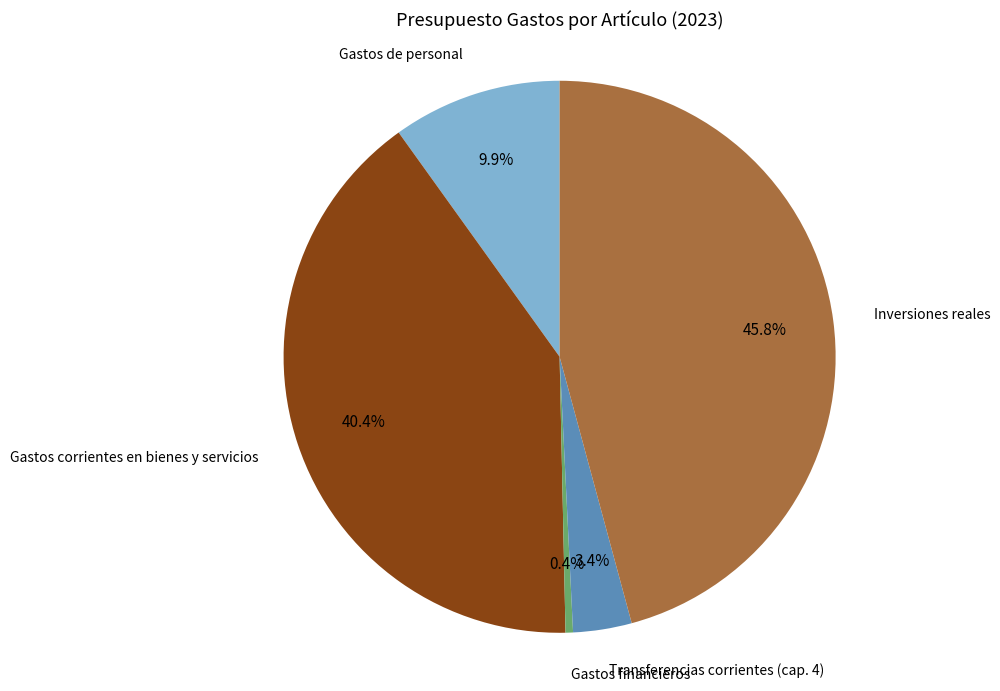

Which category has the smallest portion of the pie?

Gastos financieros